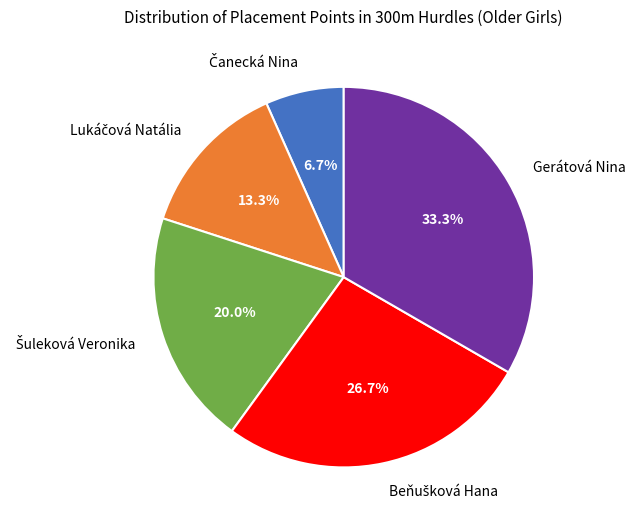

How many slices are in this pie chart?

5